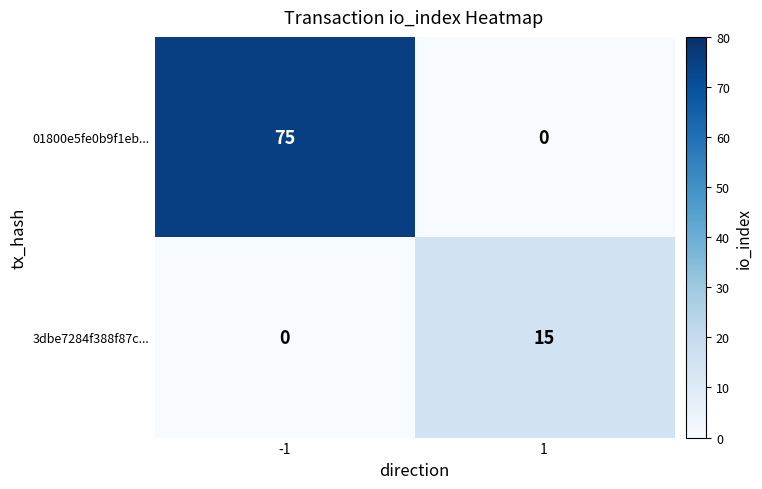

At which category is the sum across all series the highest?

-1